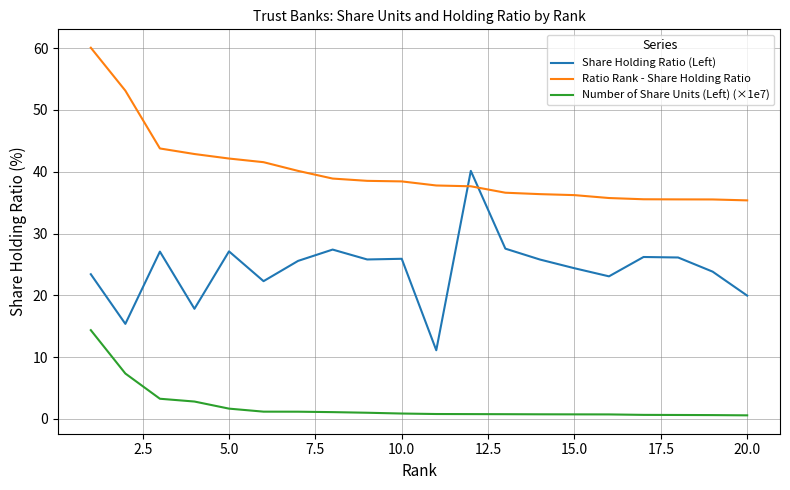

How many times do Ratio Rank - Share Holding Ratio and Share Holding Ratio (Left) cross each other?

2